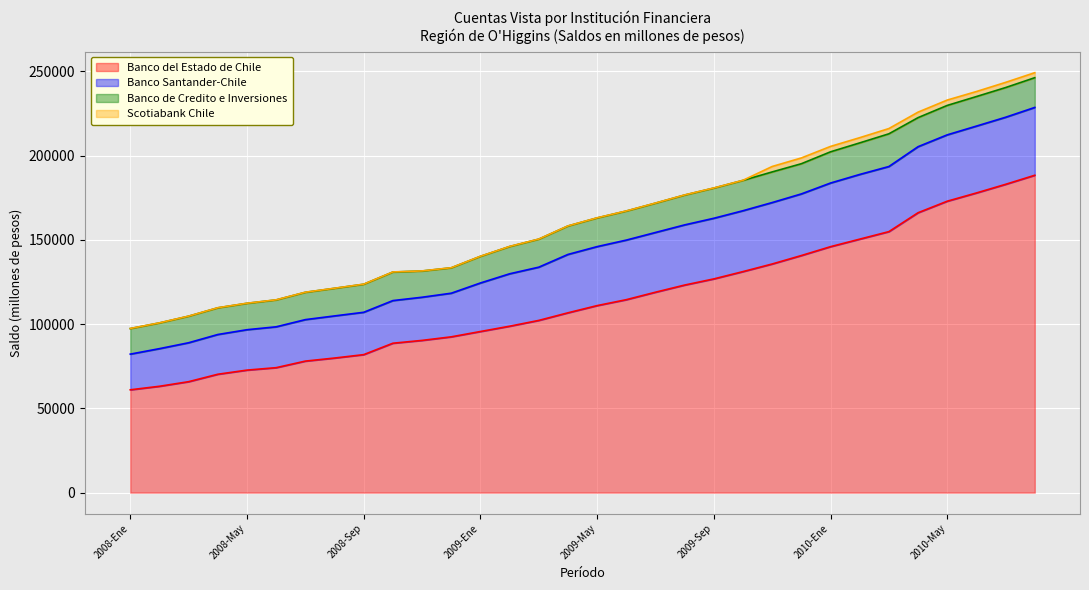

True or false: Banco Santander-Chile and Banco de Credito e Inversiones intersect in this chart.

False